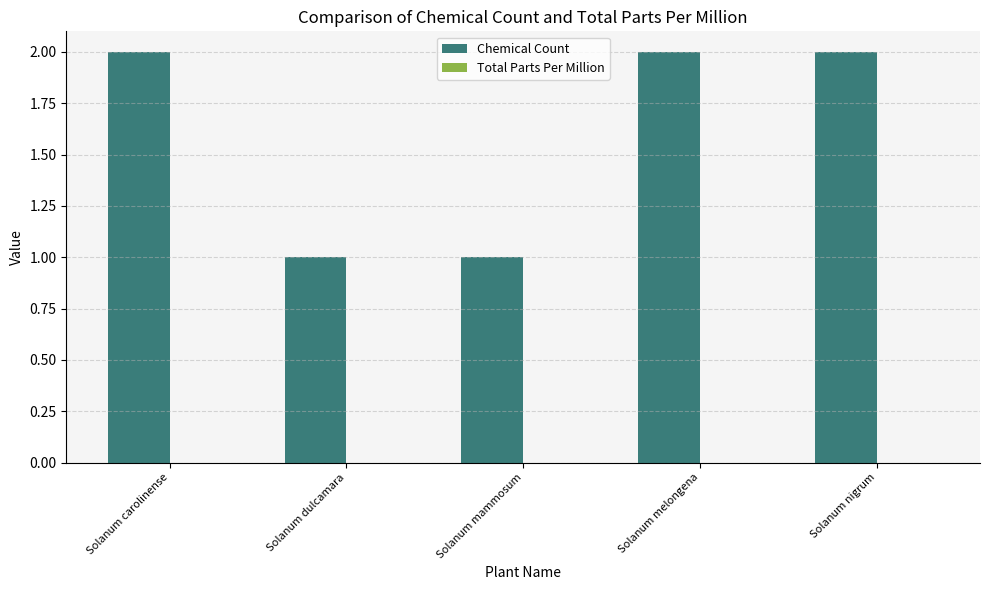

Between Solanum melongena and Solanum mammosum, which is larger?

Solanum melongena